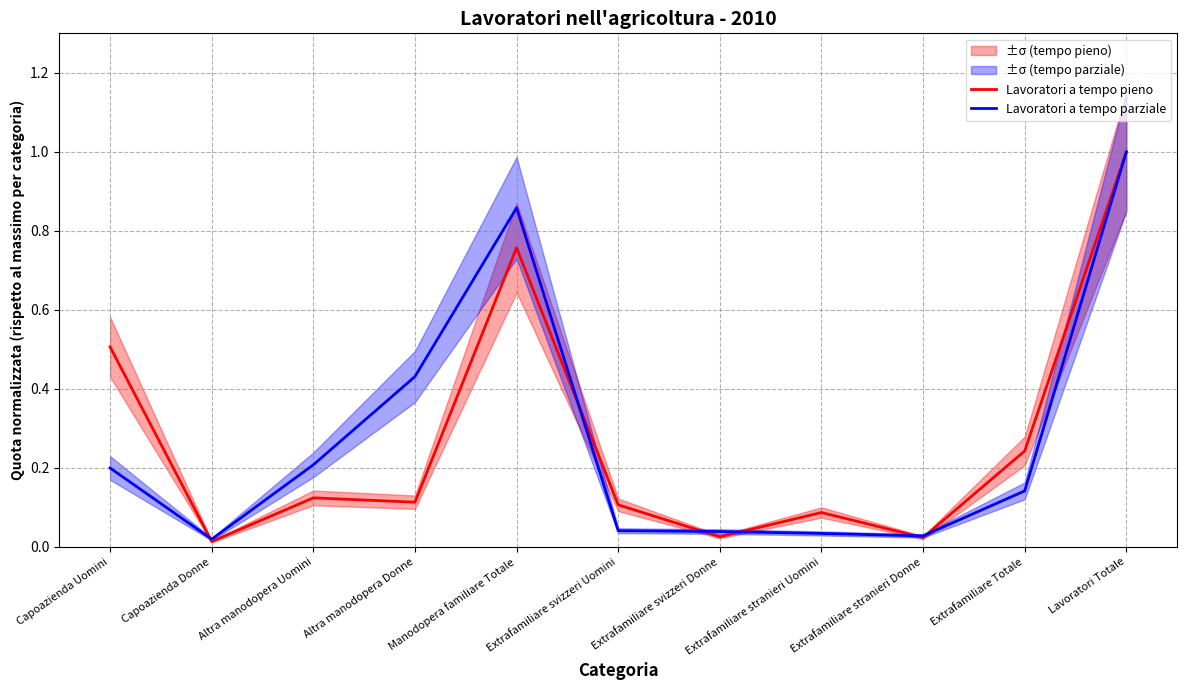

Which series has the largest total across all categories?

Lavoratori a tempo pieno